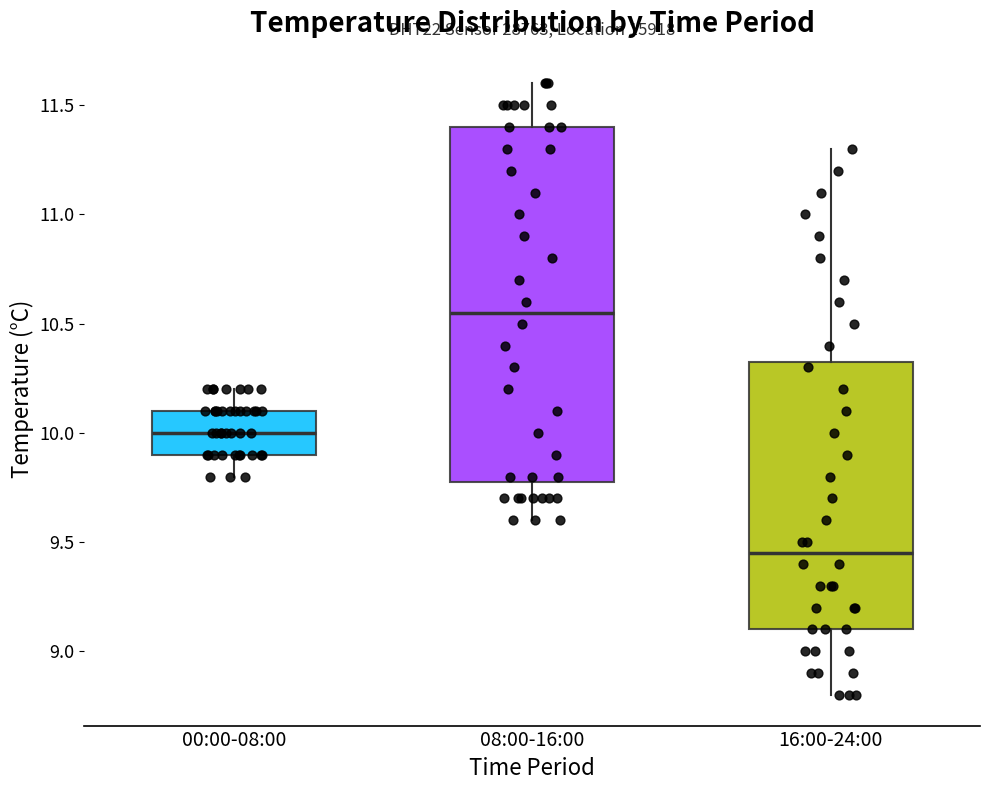

Where is the upper edge of the box for 08:00-16:00 on the y-axis? The values are not printed on the chart, so give them approximately, as read against the axis.

11.40